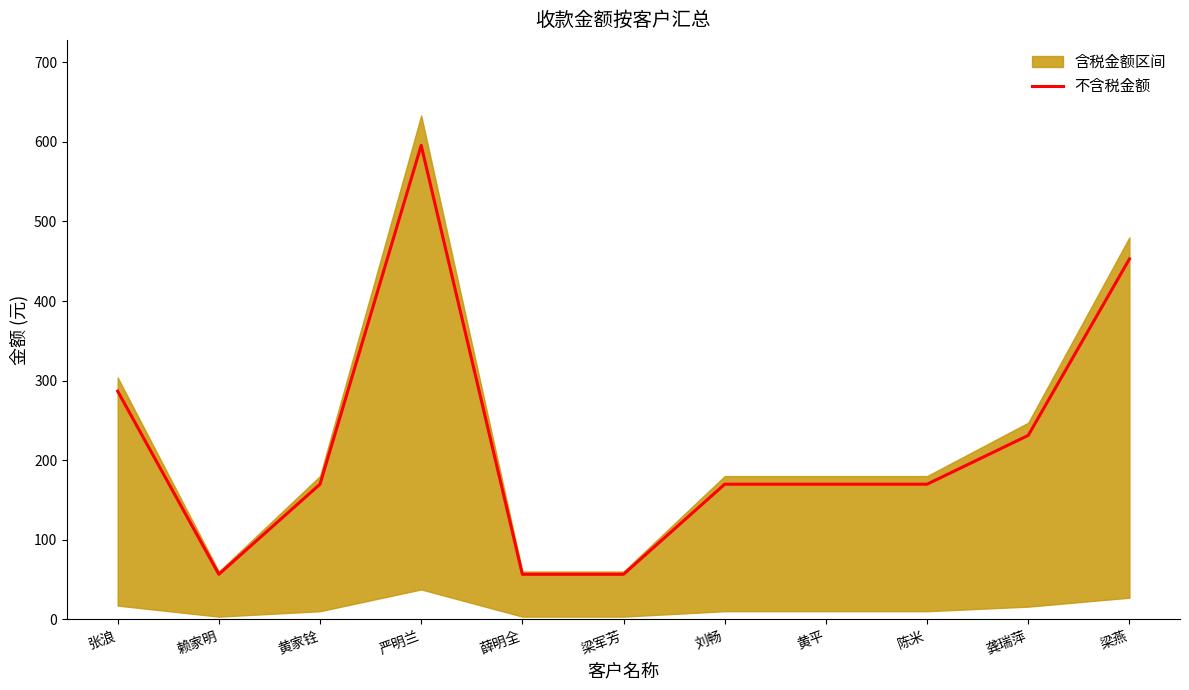

Which has a higher value, 梁燕 or 龚瑞萍?

梁燕